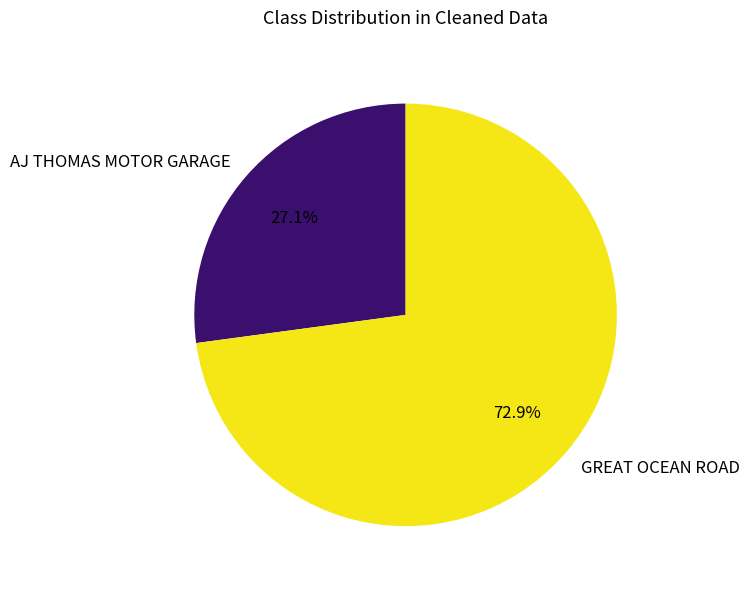

Is there a majority slice in this chart?

Yes